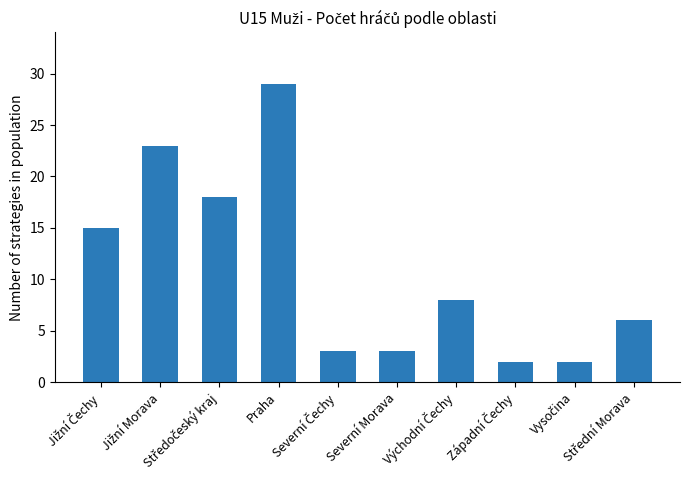

What is the difference between the maximum and minimum values?

27